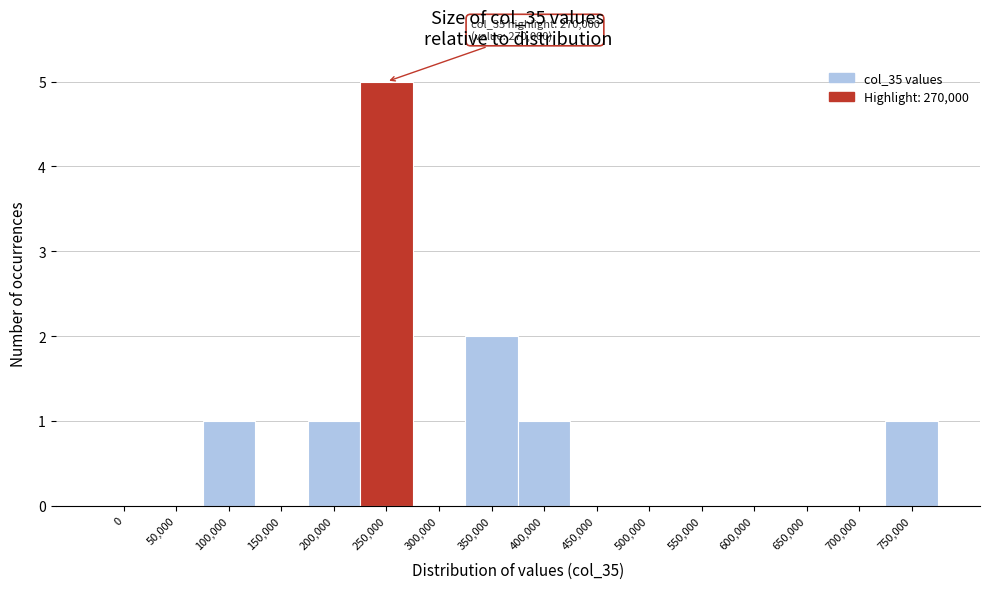

Reading left to right, extract all data points from this chart.

0=0	50,000=0	100,000=1	150,000=0	200,000=1	250,000=5	300,000=0	350,000=2	400,000=1	450,000=0	500,000=0	550,000=0	600,000=0	650,000=0	700,000=0	750,000=1